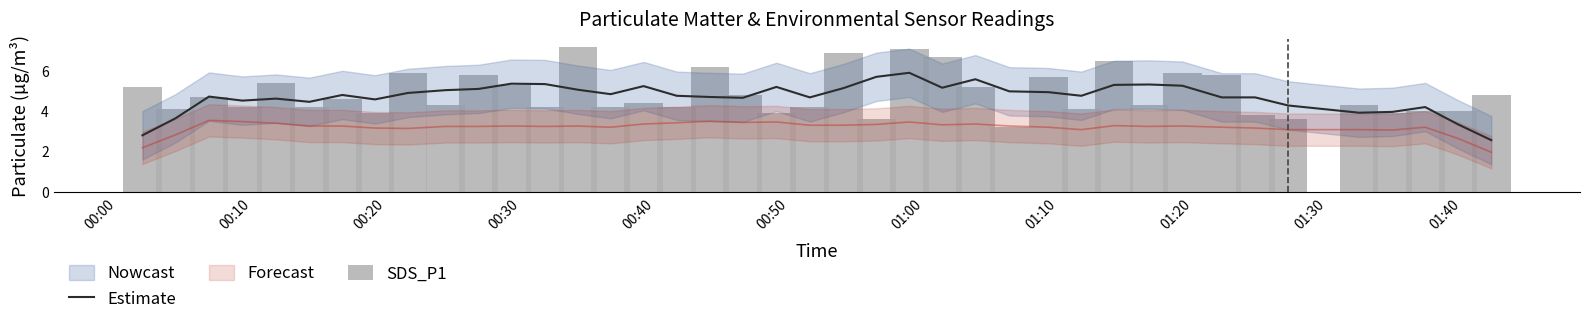

Where does the SDS_P1 series first go above 4?

00:00